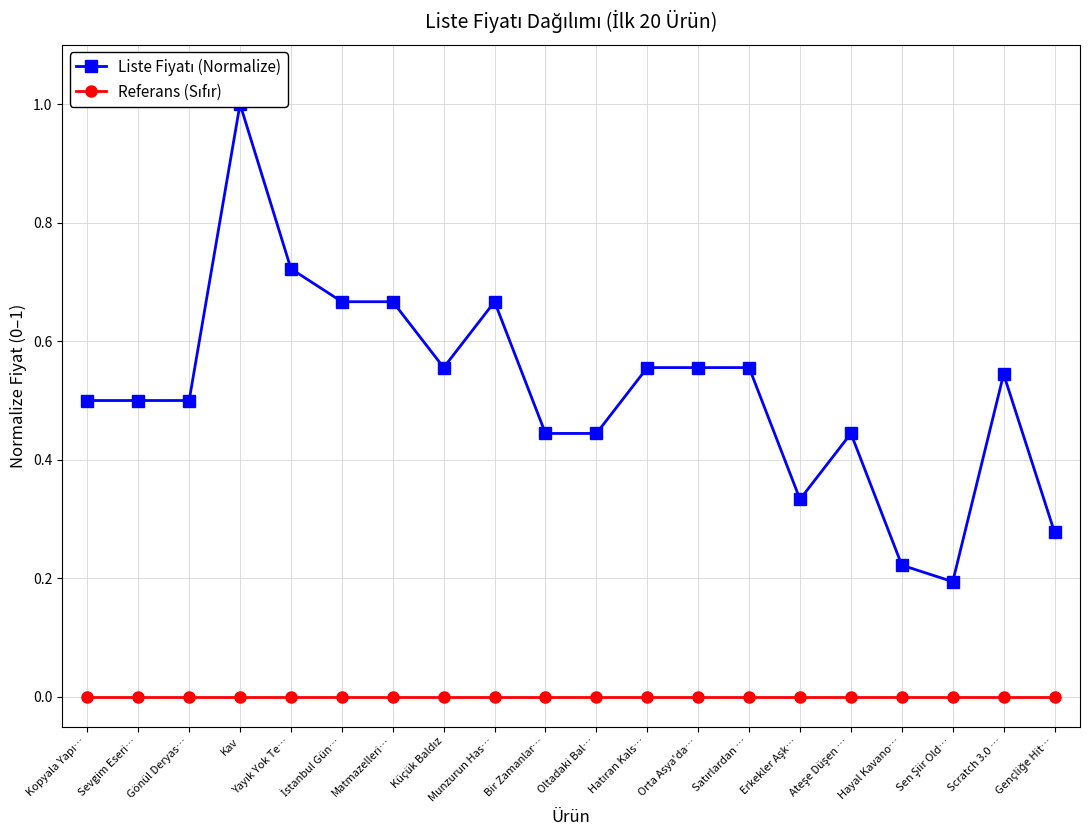

At which category does Liste Fiyatı (Normalize) reach its first local peak?

Kav